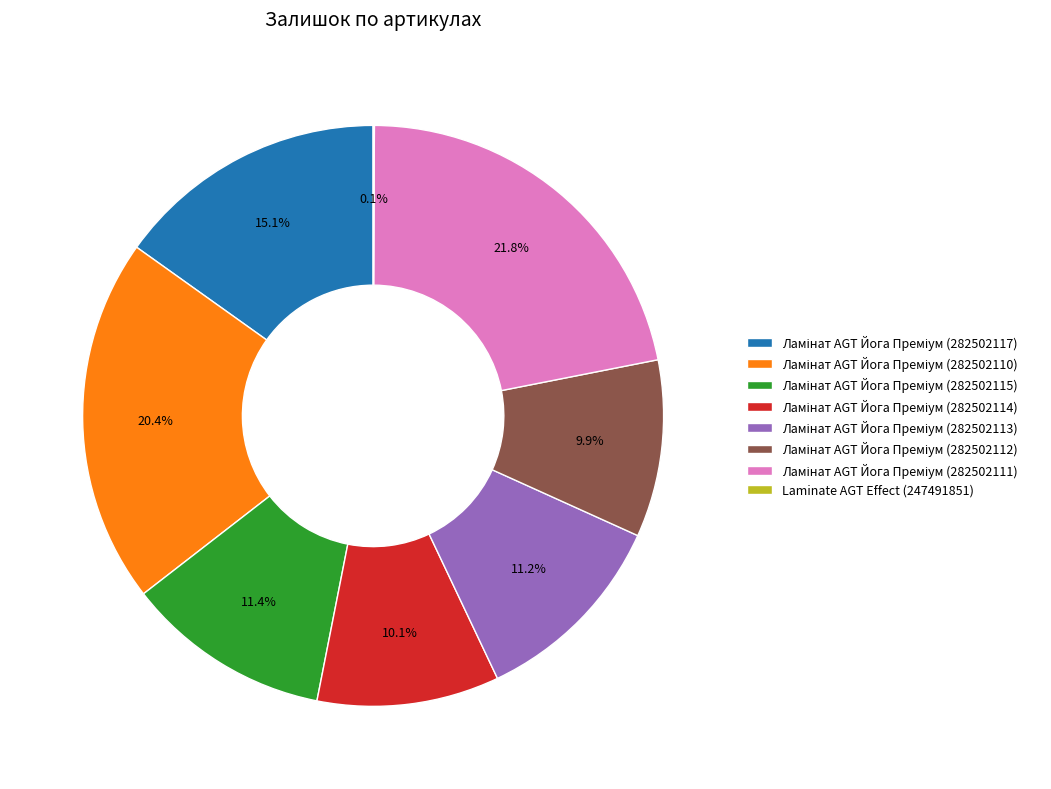

Does any single category account for the majority?

No